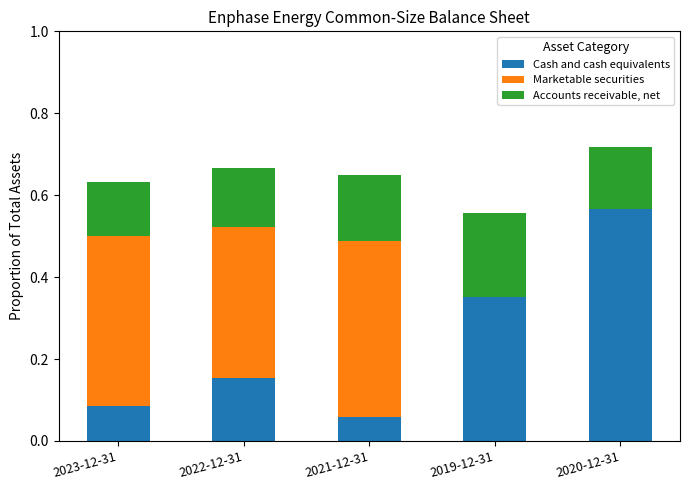

At which label does Cash and cash equivalents reach its peak?

2020-12-31